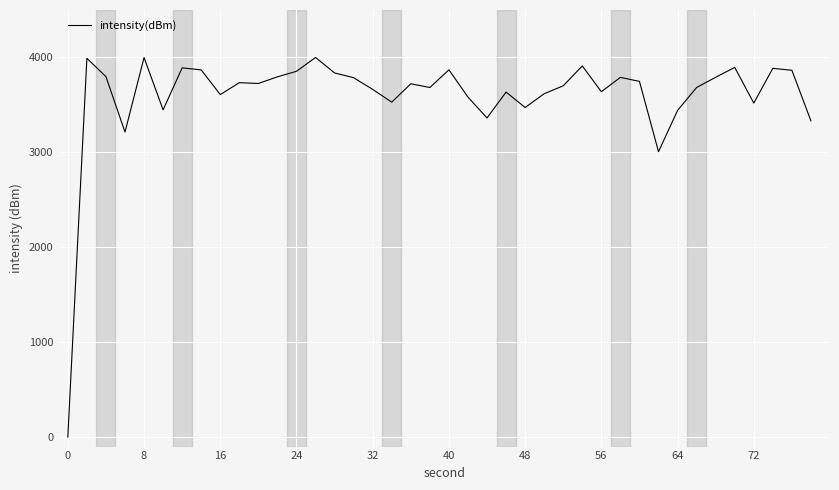

What is the maximum value shown in the chart?

4000.0